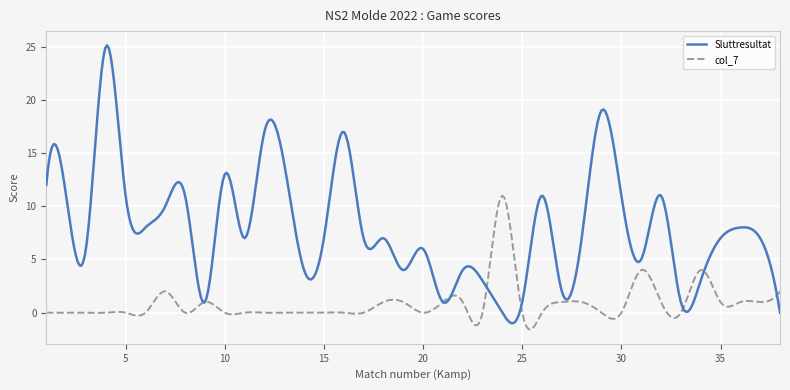

Rank the series by their maximum value, from lowest to highest.

col_7, Sluttresultat